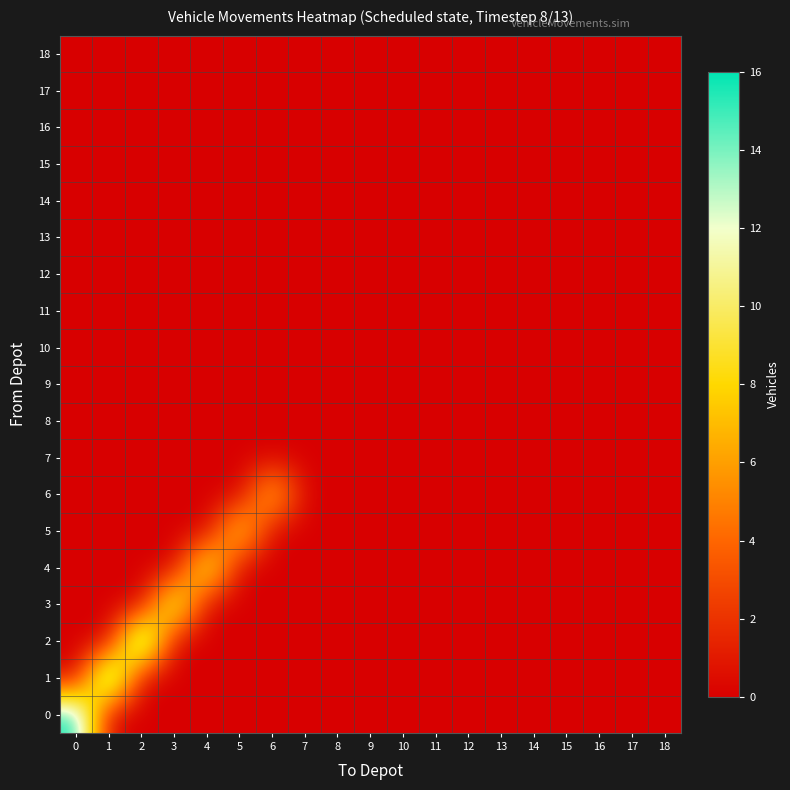

Reading left to right, list all the values displayed in this chart.

0: 0=16	1=0	2=0	3=0	4=0	5=0	6=0	7=0	8=0	9=0	10=0	11=0	12=0	13=0	14=0	15=0	16=0	17=0	18=0
1: 0=0	1=16	2=0	3=0	4=0	5=0	6=0	7=0	8=0	9=0	10=0	11=0	12=0	13=0	14=0	15=0	16=0	17=0	18=0
2: 0=0	1=0	2=16	3=0	4=0	5=0	6=0	7=0	8=0	9=0	10=0	11=0	12=0	13=0	14=0	15=0	16=0	17=0	18=0
3: 0=0	1=0	2=0	3=12	4=0	5=0	6=0	7=0	8=0	9=0	10=0	11=0	12=0	13=0	14=0	15=0	16=0	17=0	18=0
4: 0=0	1=0	2=0	3=0	4=11	5=0	6=0	7=0	8=0	9=0	10=0	11=0	12=0	13=0	14=0	15=0	16=0	17=0	18=0
5: 0=0	1=0	2=0	3=0	4=0	5=9	6=0	7=0	8=0	9=0	10=0	11=0	12=0	13=0	14=0	15=0	16=0	17=0	18=0
6: 0=0	1=0	2=0	3=0	4=0	5=0	6=8	7=0	8=0	9=0	10=0	11=0	12=0	13=0	14=0	15=0	16=0	17=0	18=0
7: 0=0	1=0	2=0	3=0	4=0	5=0	6=0	7=0	8=0	9=0	10=0	11=0	12=0	13=0	14=0	15=0	16=0	17=0	18=0
8: 0=0	1=0	2=0	3=0	4=0	5=0	6=0	7=0	8=0	9=0	10=0	11=0	12=0	13=0	14=0	15=0	16=0	17=0	18=0
9: 0=0	1=0	2=0	3=0	4=0	5=0	6=0	7=0	8=0	9=0	10=0	11=0	12=0	13=0	14=0	15=0	16=0	17=0	18=0
10: 0=0	1=0	2=0	3=0	4=0	5=0	6=0	7=0	8=0	9=0	10=0	11=0	12=0	13=0	14=0	15=0	16=0	17=0	18=0
11: 0=0	1=0	2=0	3=0	4=0	5=0	6=0	7=0	8=0	9=0	10=0	11=0	12=0	13=0	14=0	15=0	16=0	17=0	18=0
12: 0=0	1=0	2=0	3=0	4=0	5=0	6=0	7=0	8=0	9=0	10=0	11=0	12=0	13=0	14=0	15=0	16=0	17=0	18=0
13: 0=0	1=0	2=0	3=0	4=0	5=0	6=0	7=0	8=0	9=0	10=0	11=0	12=0	13=0	14=0	15=0	16=0	17=0	18=0
14: 0=0	1=0	2=0	3=0	4=0	5=0	6=0	7=0	8=0	9=0	10=0	11=0	12=0	13=0	14=0	15=0	16=0	17=0	18=0
15: 0=0	1=0	2=0	3=0	4=0	5=0	6=0	7=0	8=0	9=0	10=0	11=0	12=0	13=0	14=0	15=0	16=0	17=0	18=0
16: 0=0	1=0	2=0	3=0	4=0	5=0	6=0	7=0	8=0	9=0	10=0	11=0	12=0	13=0	14=0	15=0	16=0	17=0	18=0
17: 0=0	1=0	2=0	3=0	4=0	5=0	6=0	7=0	8=0	9=0	10=0	11=0	12=0	13=0	14=0	15=0	16=0	17=0	18=0
18: 0=0	1=0	2=0	3=0	4=0	5=0	6=0	7=0	8=0	9=0	10=0	11=0	12=0	13=0	14=0	15=0	16=0	17=0	18=0